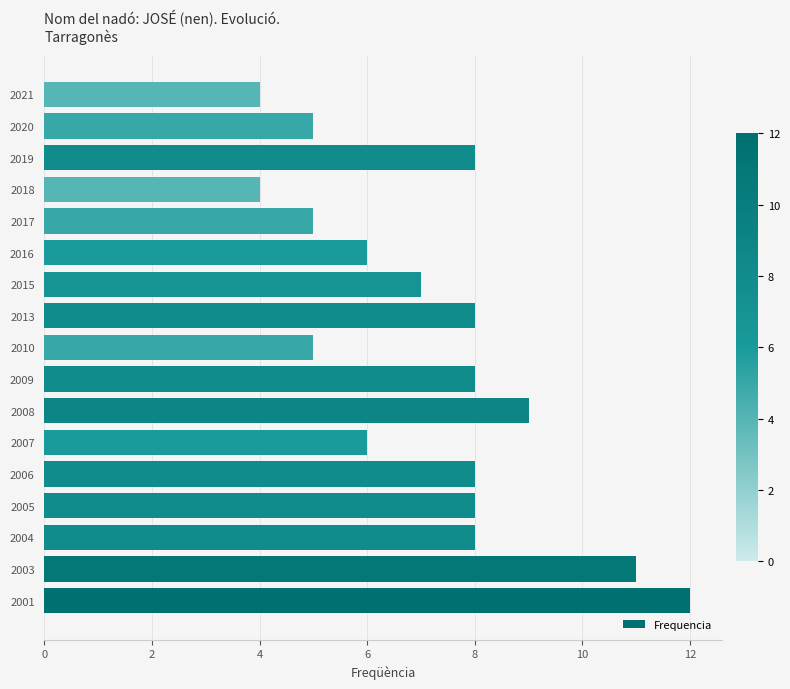

The chart shows a value of 2 at 2013. True or false?

False